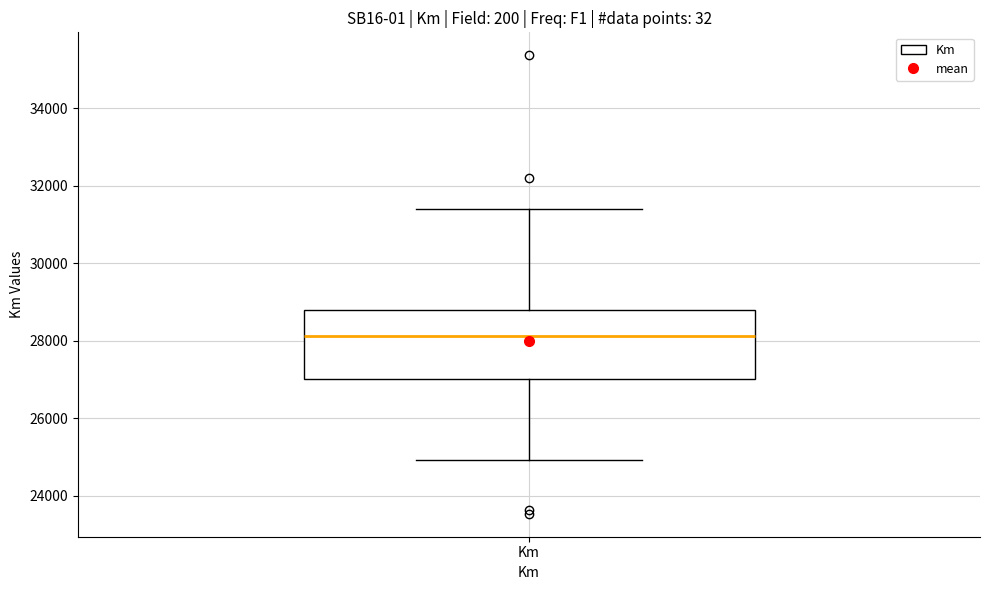

Transcribe this box plot: give where the median line is, the range the box spans, and where the two whiskers end, as read against the y-axis. The values are not printed on the chart, so give them approximately, as read against the axis.

median 28200, box 27000 to 28800, whiskers 25000 to 31400